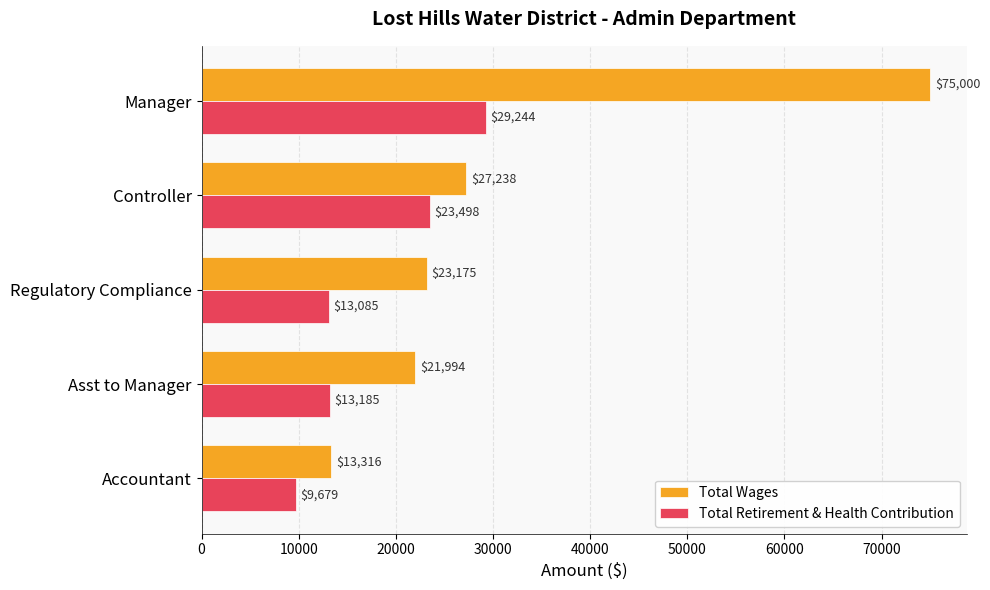

What are all the series names shown in the legend?

Total Wages, Total Retirement & Health Contribution